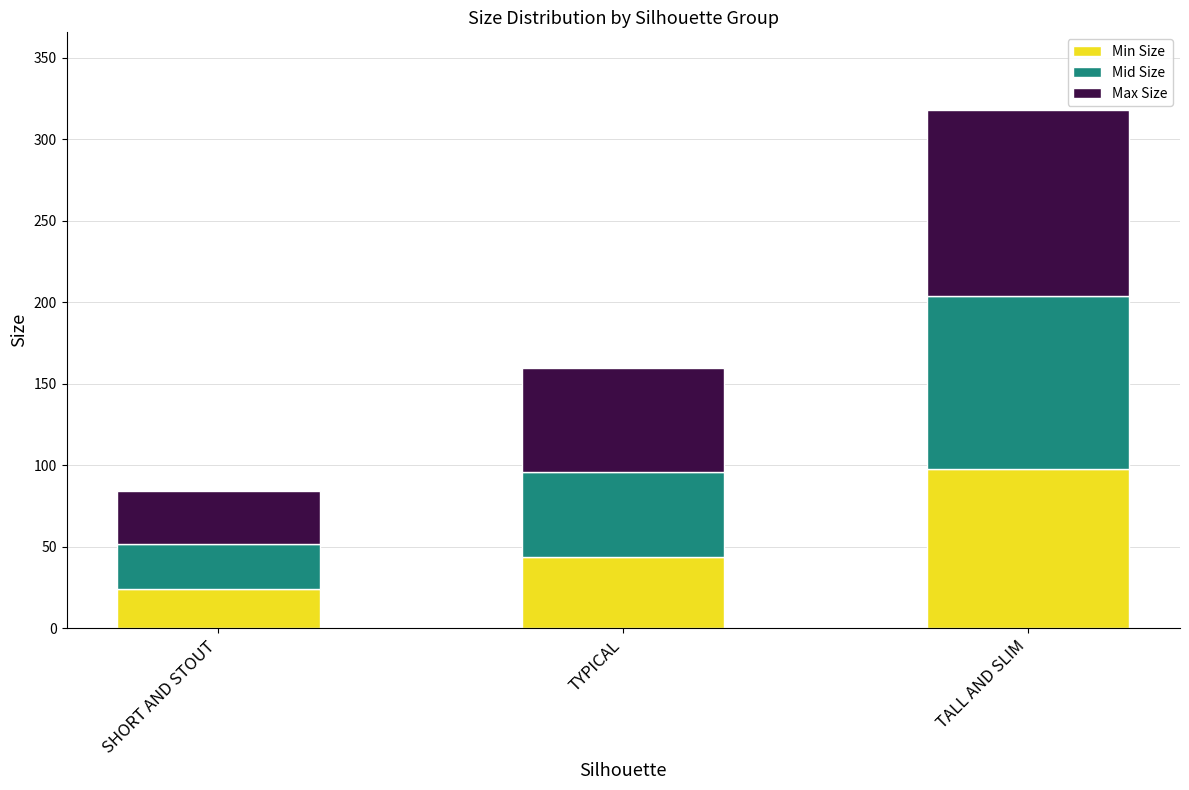

Which category has the highest value in the Min Size series?

TALL AND SLIM